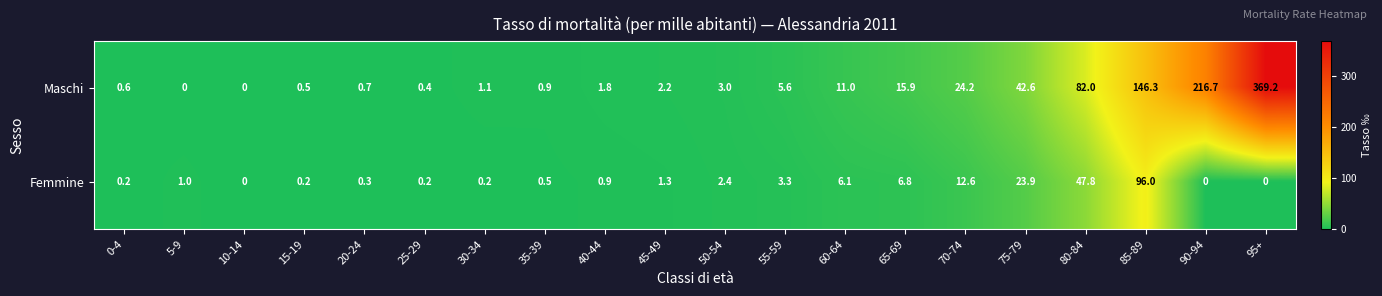

At 70-74, list the series in order from smallest to largest.

Femmine, Maschi